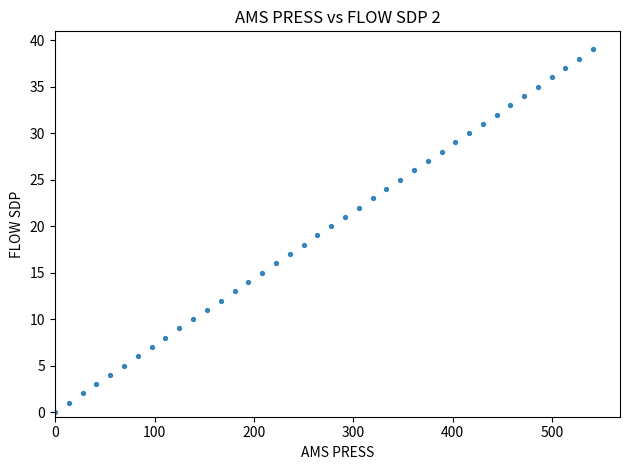

What is the range of Y values (max minus min)?

39